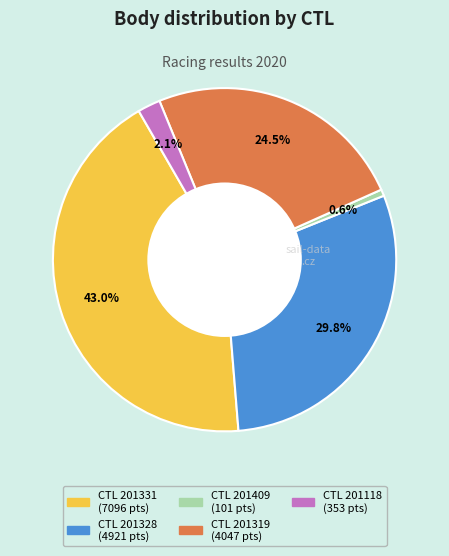

Does any single category account for the majority?

No